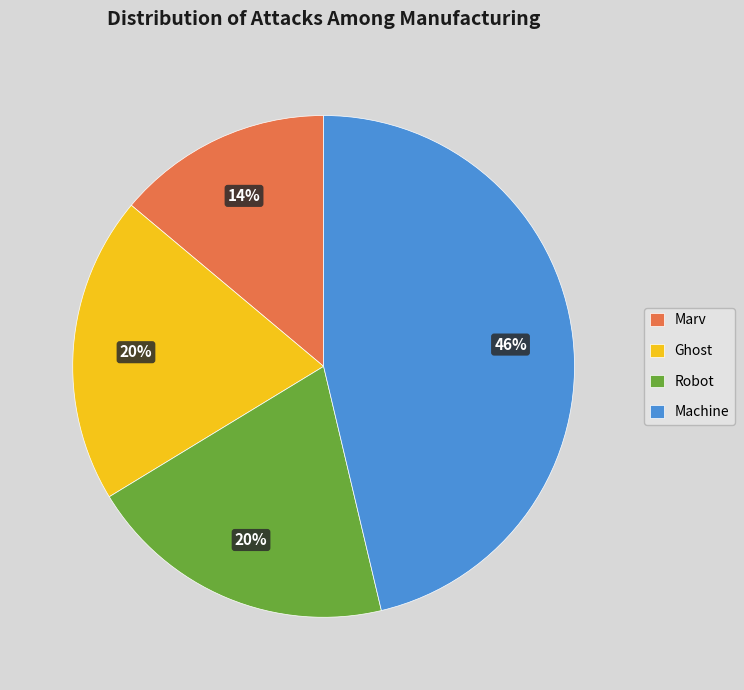

Is there a majority slice in this chart?

No